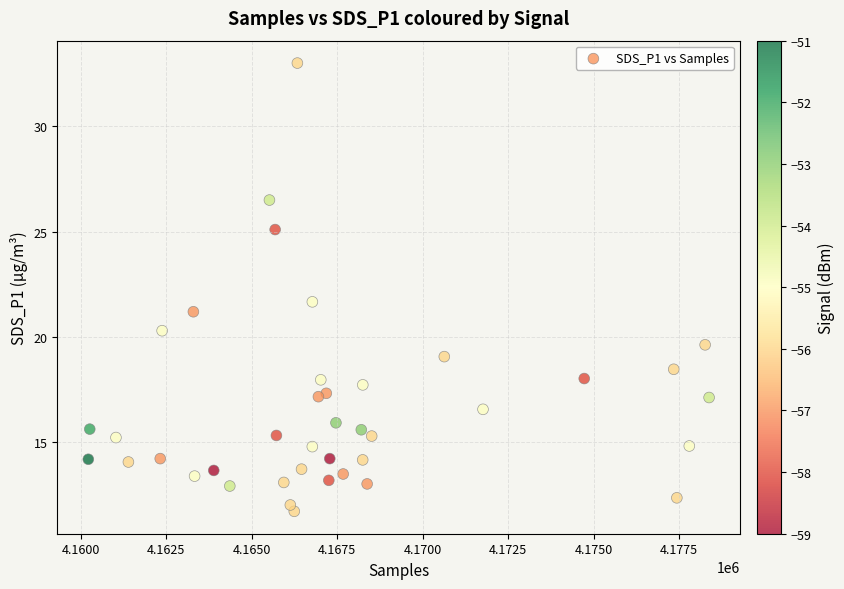

What Y value in the scatter plot is closest to 22?

21.7